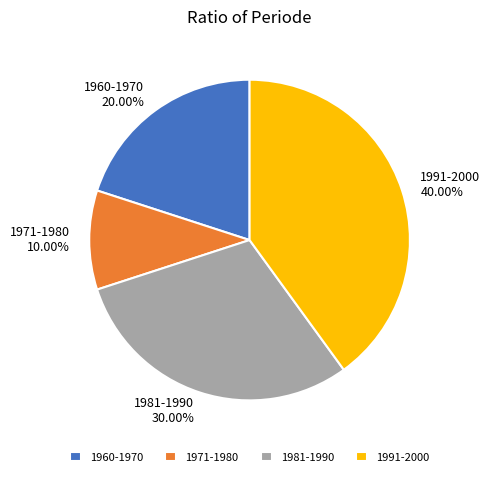

Is the sum of 1981-1990 and 1991-2000 greater than half?

Yes